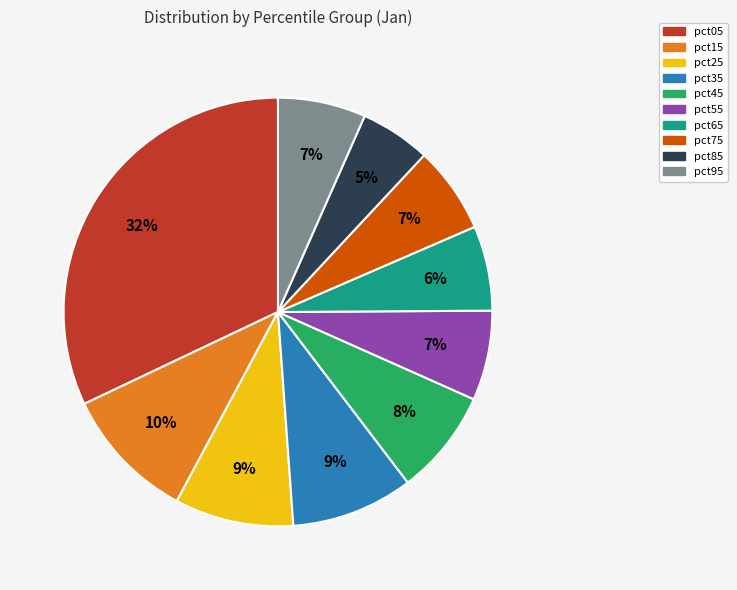

Which has a higher value, pct85 or pct15?

pct15